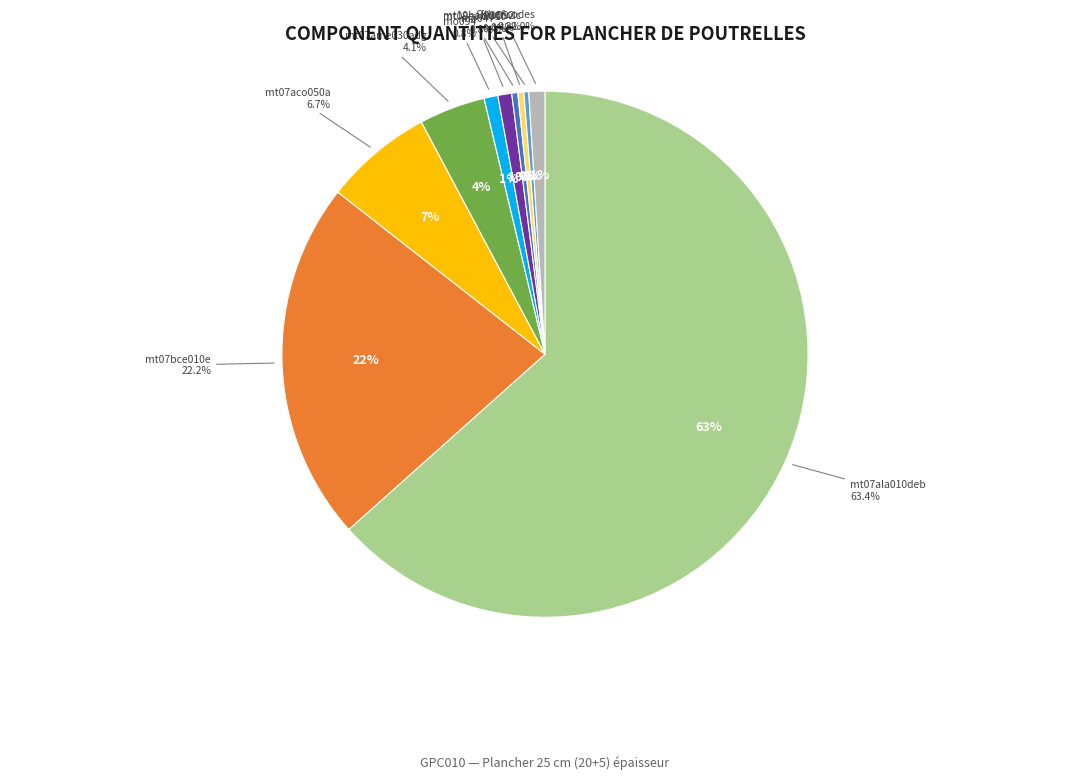

What is the largest slice in the pie chart?

mt07ala010deb